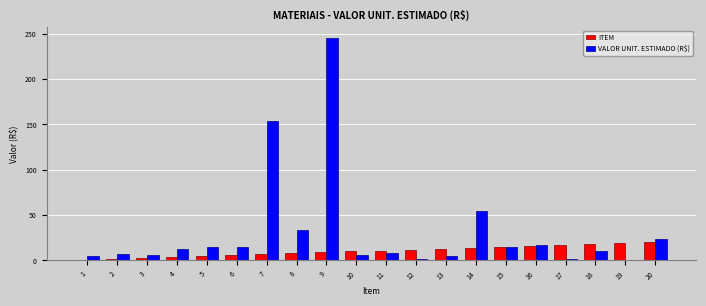

What is the sum of all ITEM values?

210.0